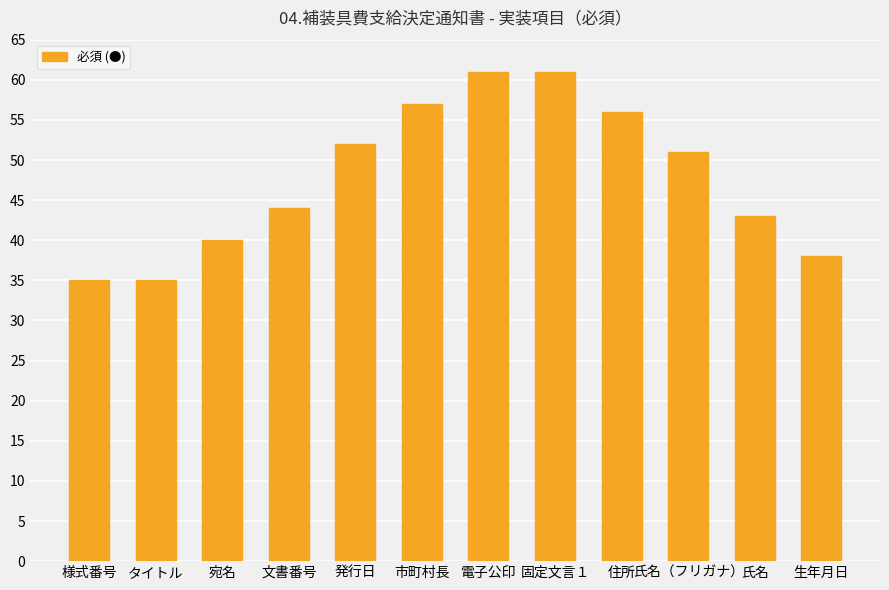

What is the smallest value displayed?

35